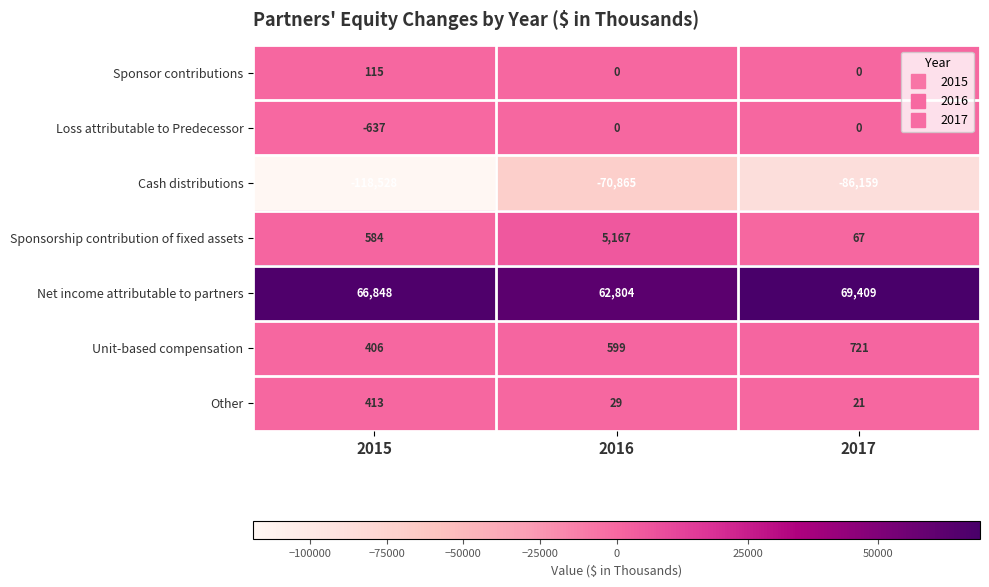

Is the value of Net income attributable to partners at 2017 greater than the value of Loss attributable to Predecessor at 2017?

Yes